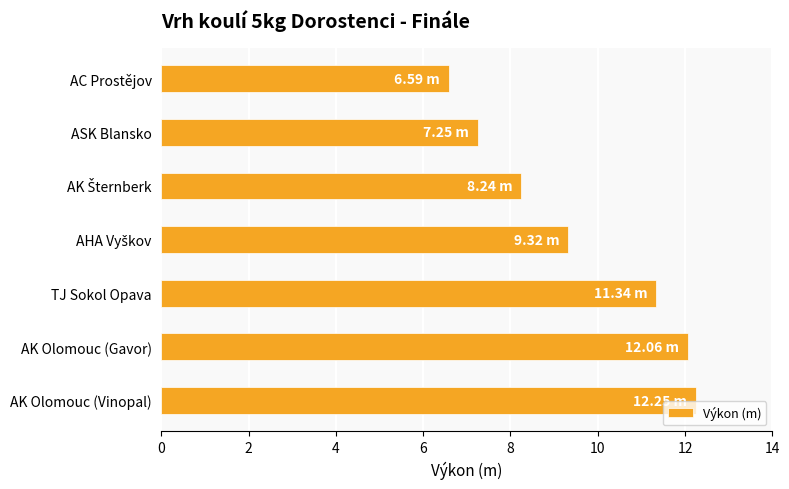

Which label corresponds to the smallest value in the chart?

AC Prostějov